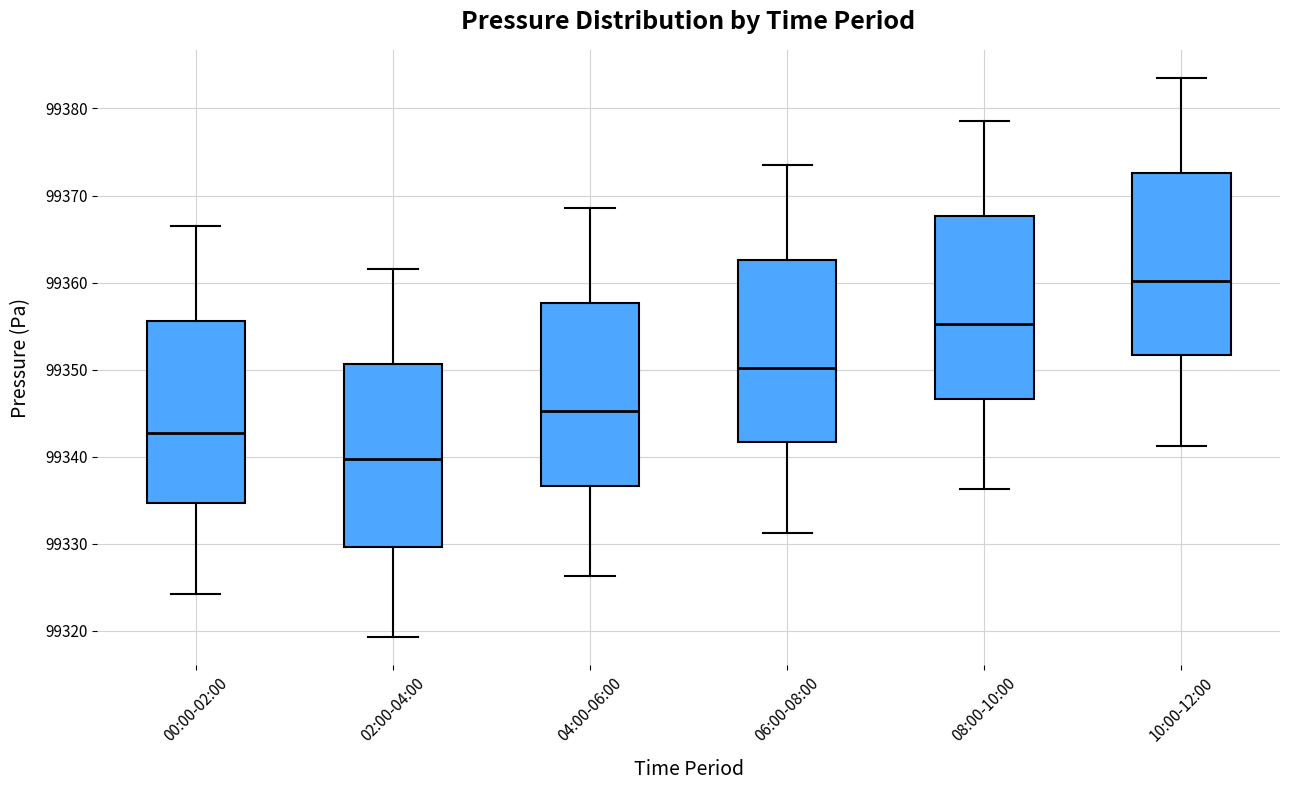

Where does the upper whisker of the box for 00:00-02:00 end on the y-axis? The values are not printed on the chart, so give them approximately, as read against the axis.

99367